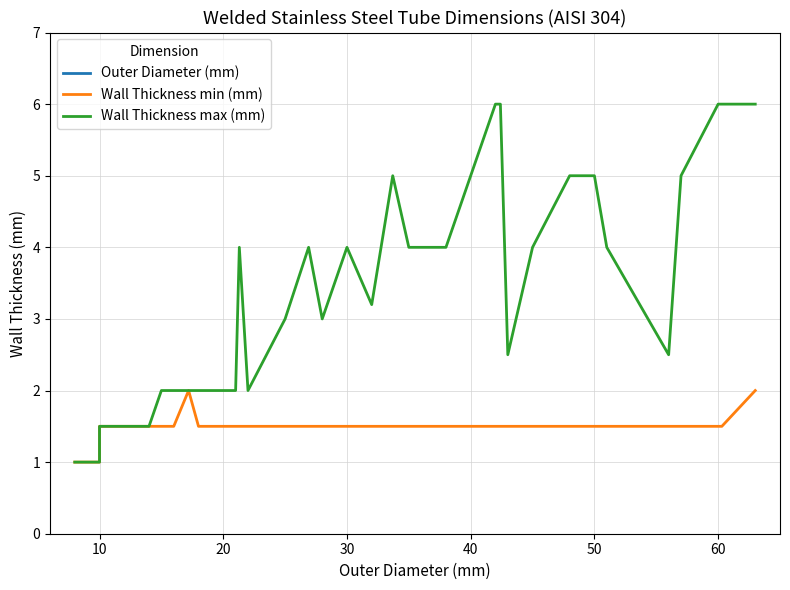

Rank the series by their maximum value, from lowest to highest.

Wall Thickness min (mm), Wall Thickness max (mm), Outer Diameter (mm)